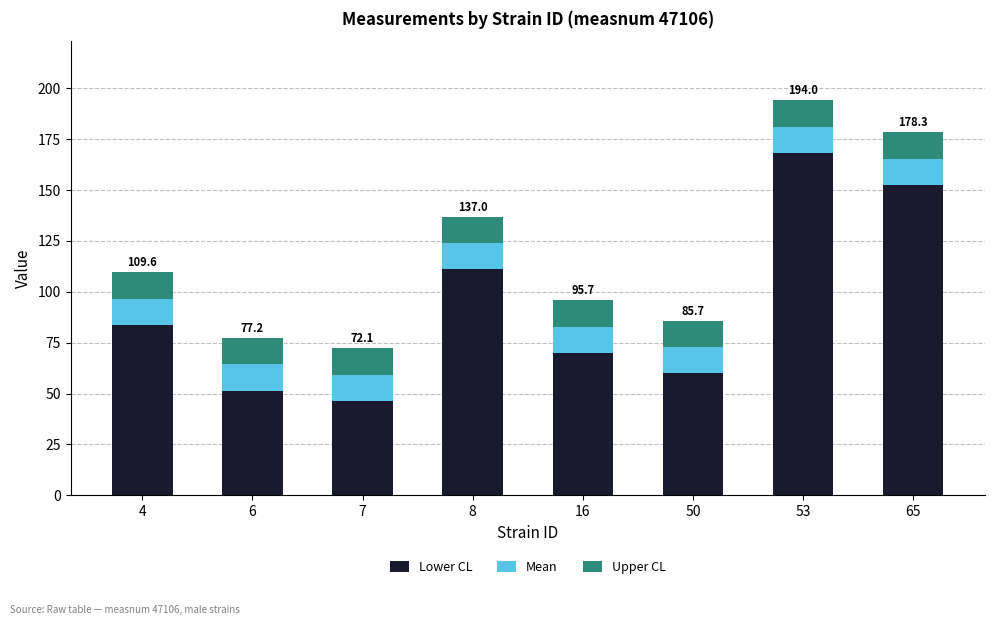

At which label does Lower CL reach its minimum?

7